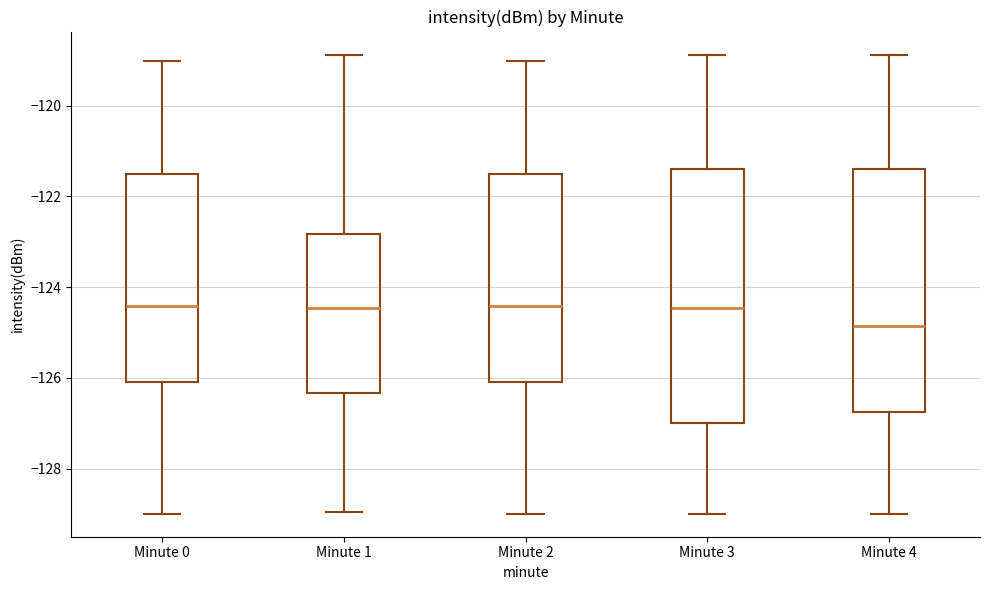

Which box's median line is the lowest?

Minute 4